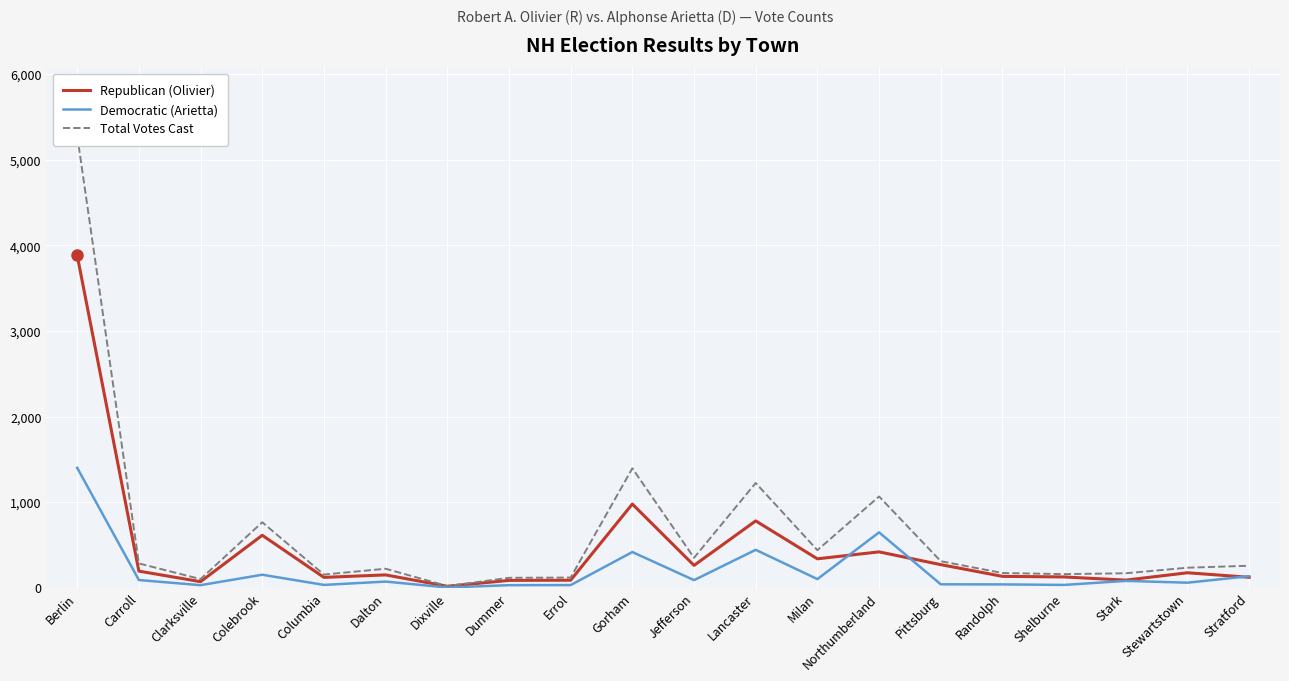

True or false: Republican (Olivier) and Total Votes Cast intersect in this chart.

False